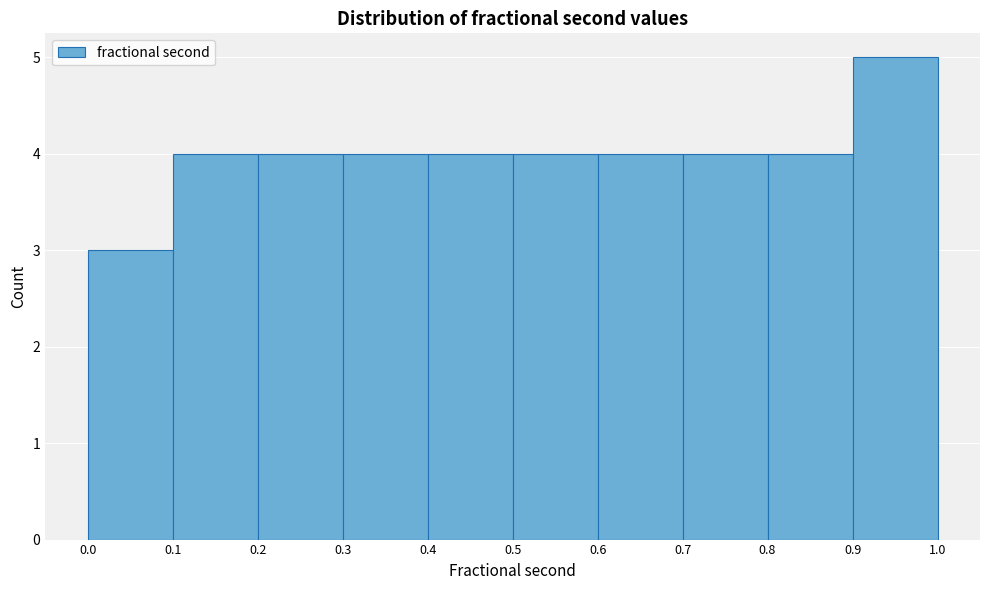

Reading left to right, list every bar in this chart as the range it spans on the x-axis followed by its height. The values are not printed on the chart, so give them approximately, as read against the axis.

0.0 to 0.1: 3
0.1 to 0.2: 4
0.2 to 0.3: 4
0.3 to 0.4: 4
0.4 to 0.5: 4
0.5 to 0.6: 4
0.6 to 0.7: 4
0.7 to 0.8: 4
0.8 to 0.9: 4
0.9 to 1.0: 5